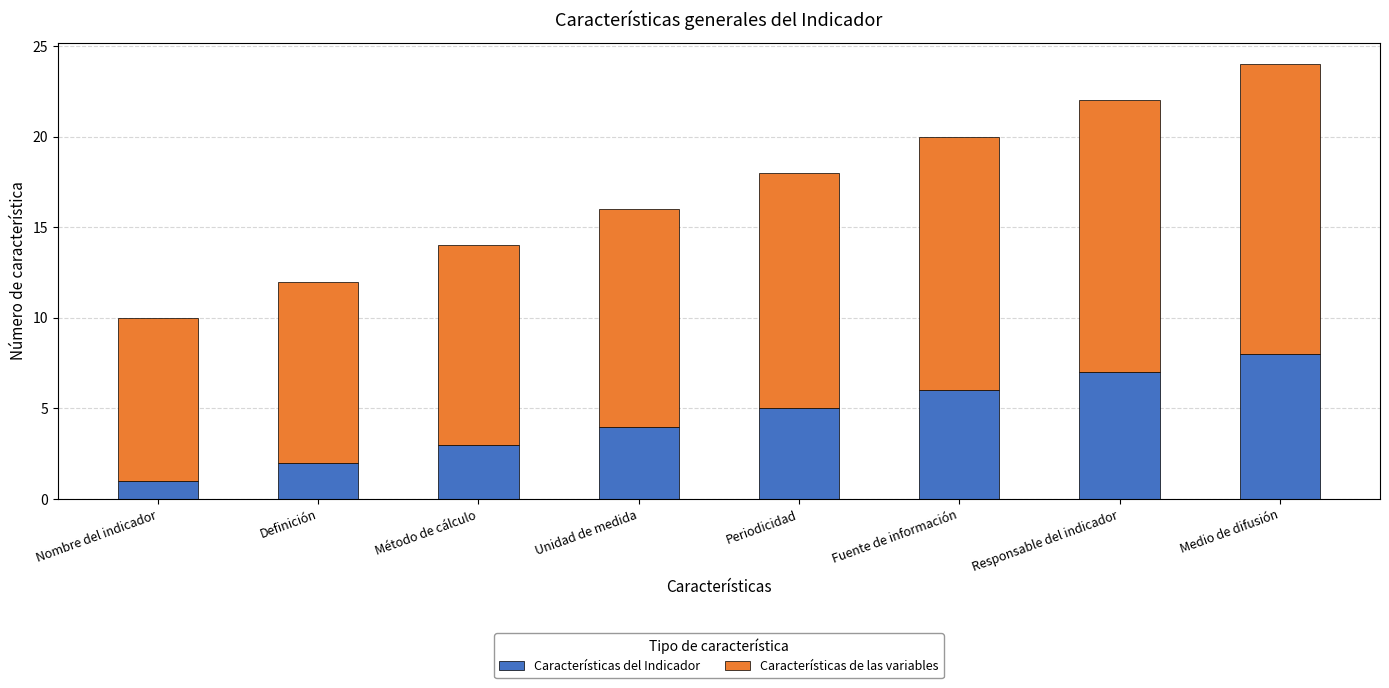

What is the highest value of the Características del Indicador series?

8